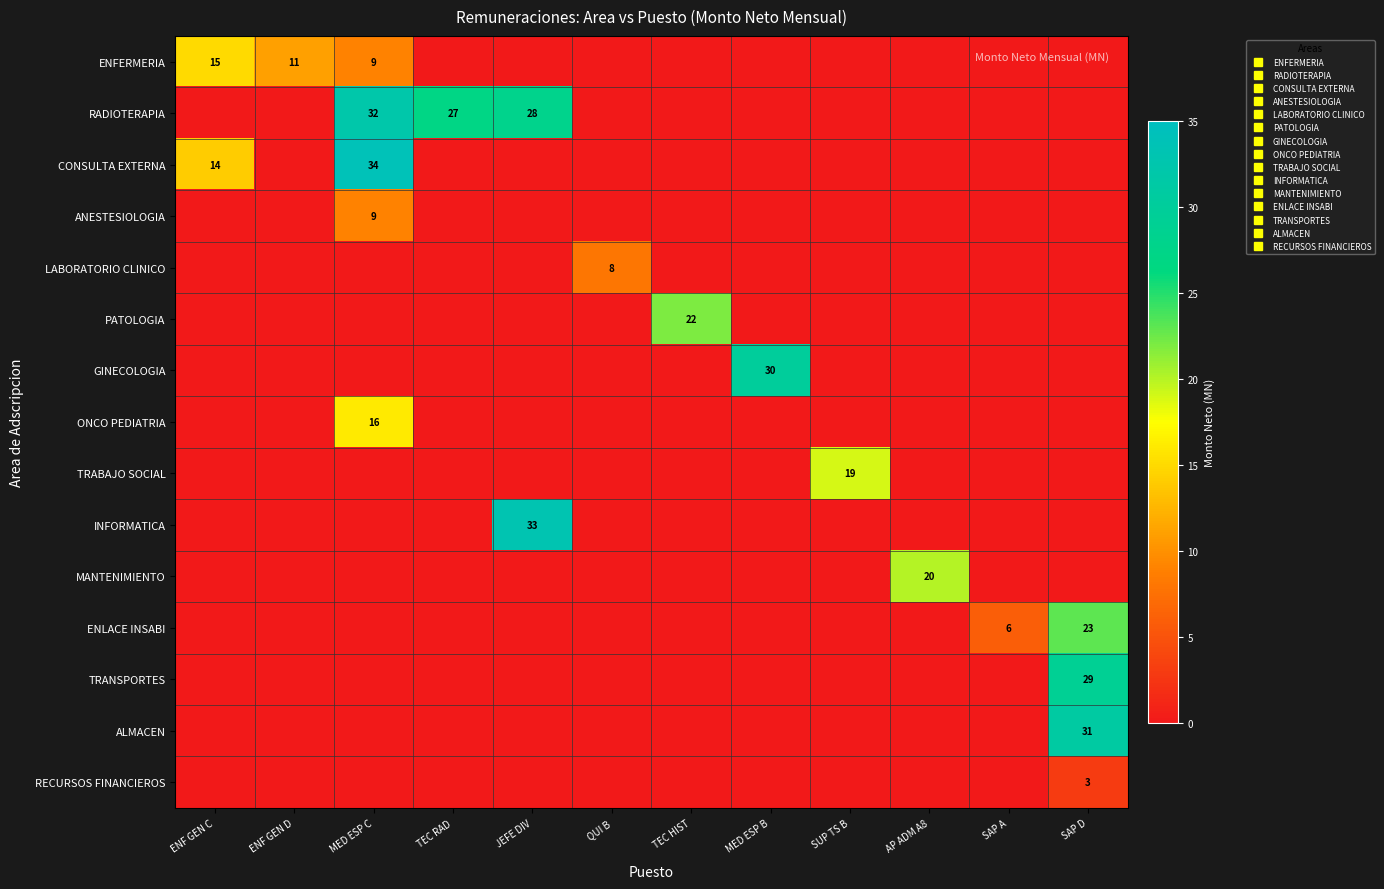

What is the spread (max minus min) of values at QUI B?

8